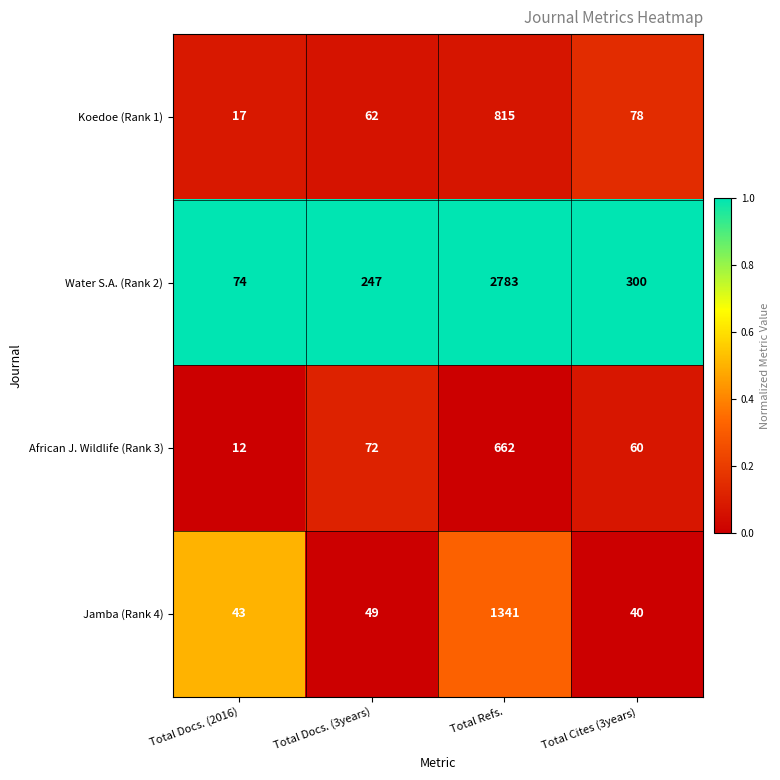

Reading left to right, extract all data points from this chart.

Koedoe (Rank 1): Total Docs. (2016)=17	Total Docs. (3years)=62	Total Refs.=815	Total Cites (3years)=78
Water S.A. (Rank 2): Total Docs. (2016)=74	Total Docs. (3years)=247	Total Refs.=2783	Total Cites (3years)=300
African J. Wildlife (Rank 3): Total Docs. (2016)=12	Total Docs. (3years)=72	Total Refs.=662	Total Cites (3years)=60
Jamba (Rank 4): Total Docs. (2016)=43	Total Docs. (3years)=49	Total Refs.=1341	Total Cites (3years)=40